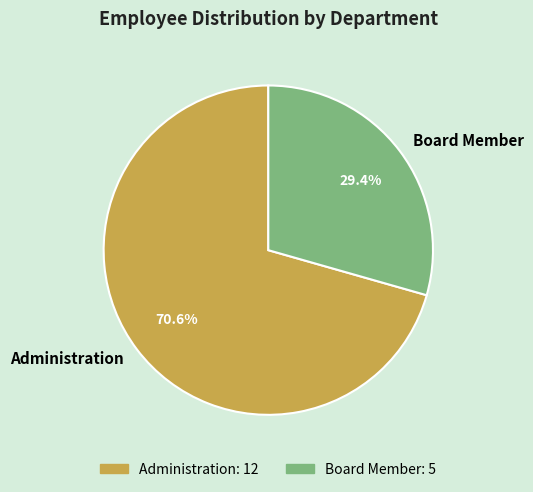

Rank the categories by value from lowest to highest.

Board Member, Administration